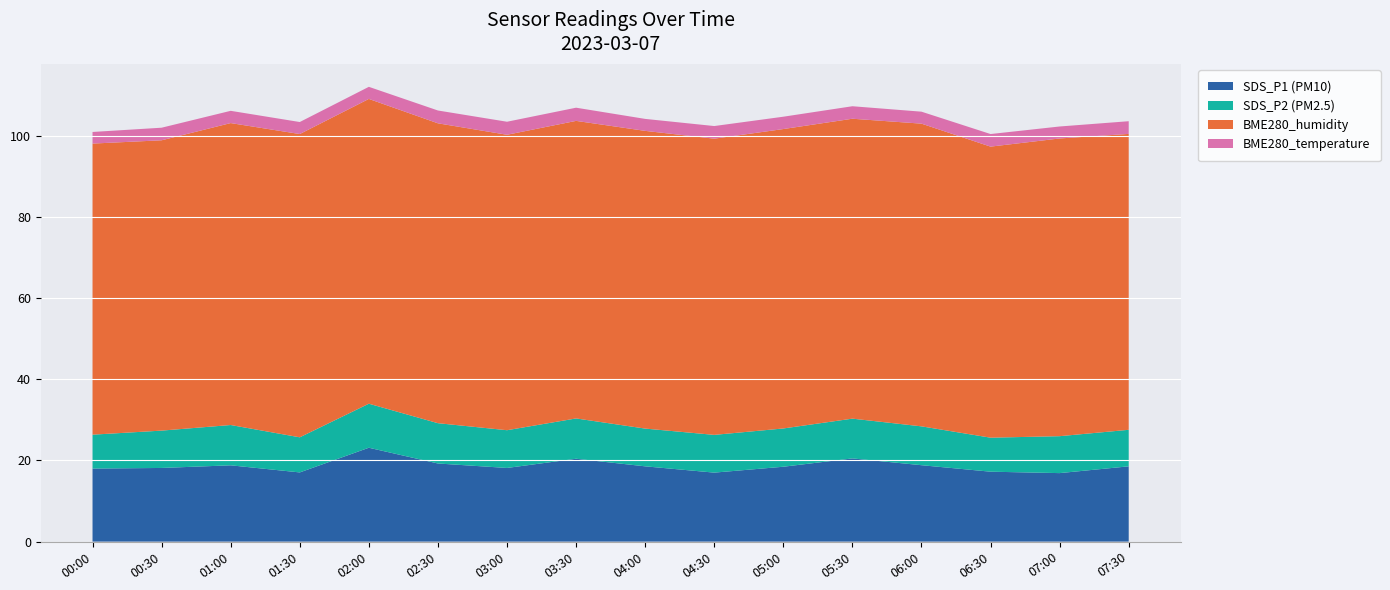

What is the total value across all series at 05:30?

107.3